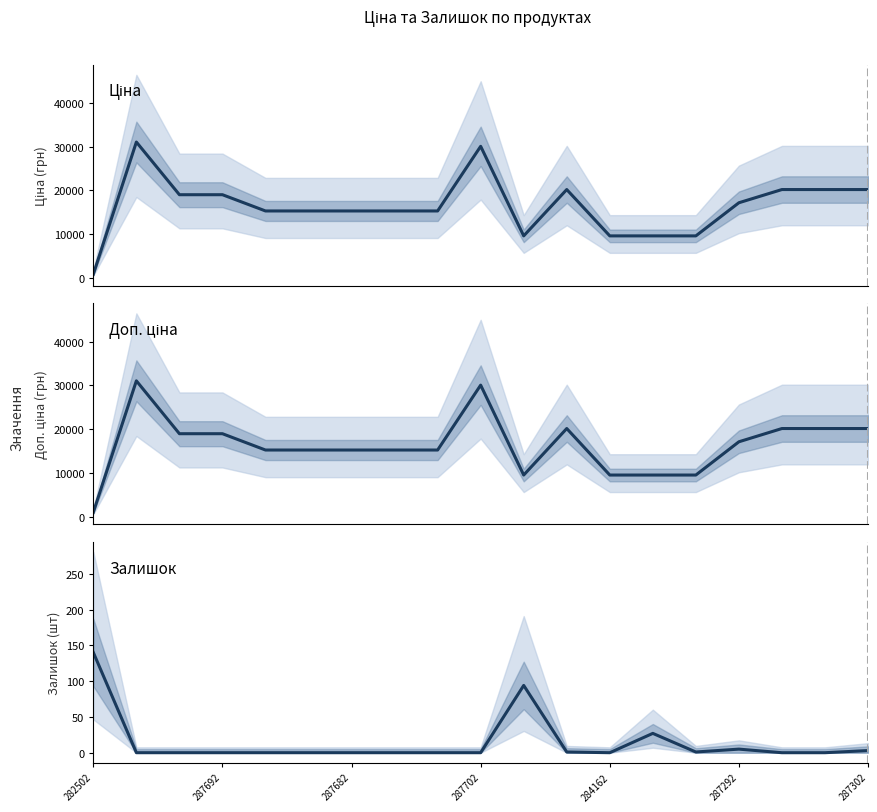

Read the Ціна value at 7.

15288.0